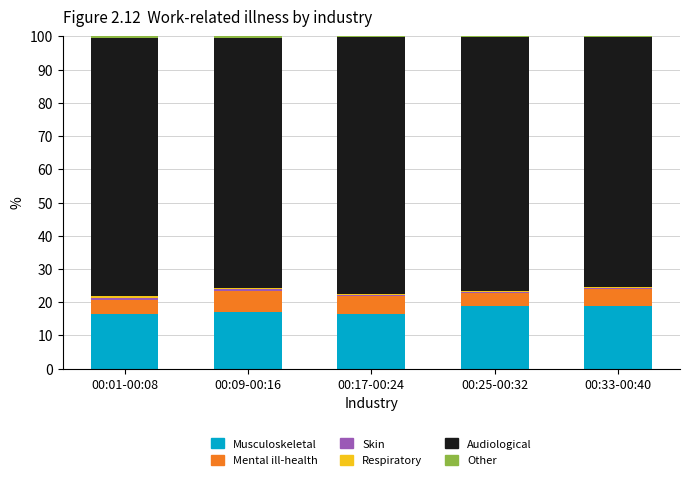

Is it true that col_7 (Mental ill-health) equals 7.1 at 00:33-00:40?

False